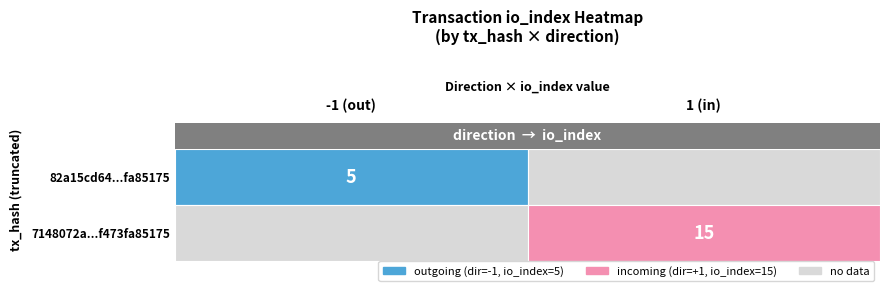

At how many categories does at least one series exceed 7?

1